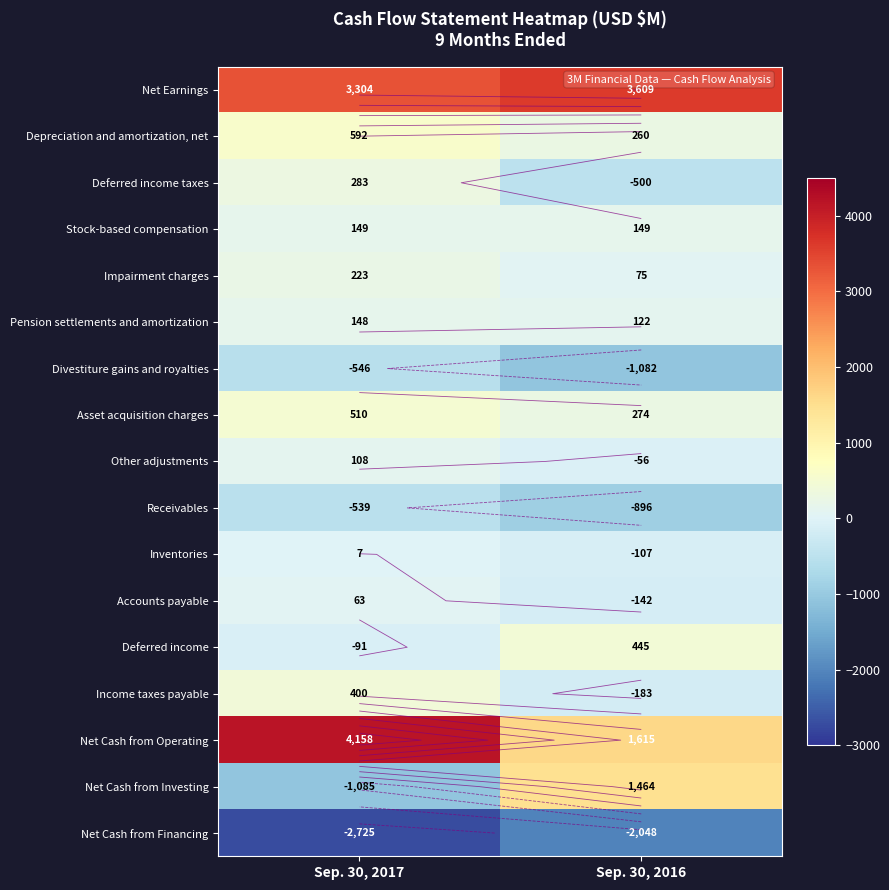

The value of Net Earnings at Sep. 30, 2017 is 4973. True or false?

False